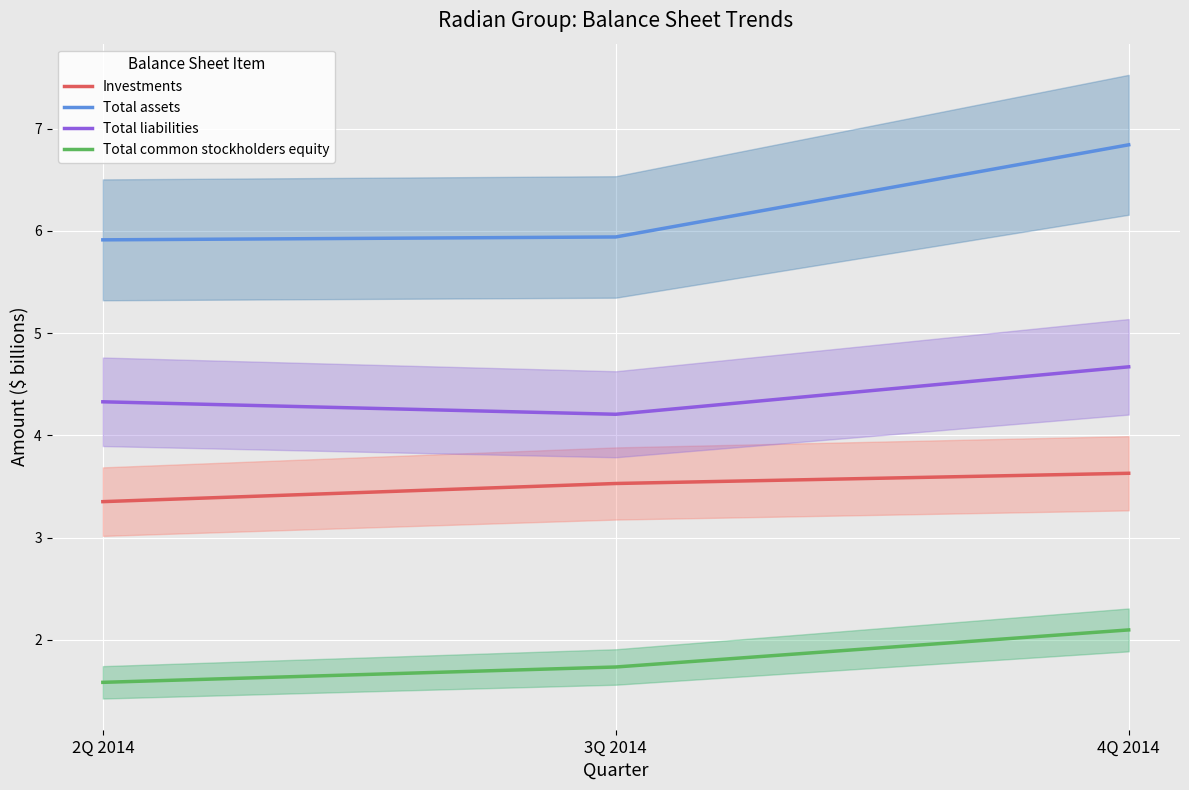

How many lines are shown in the chart?

4